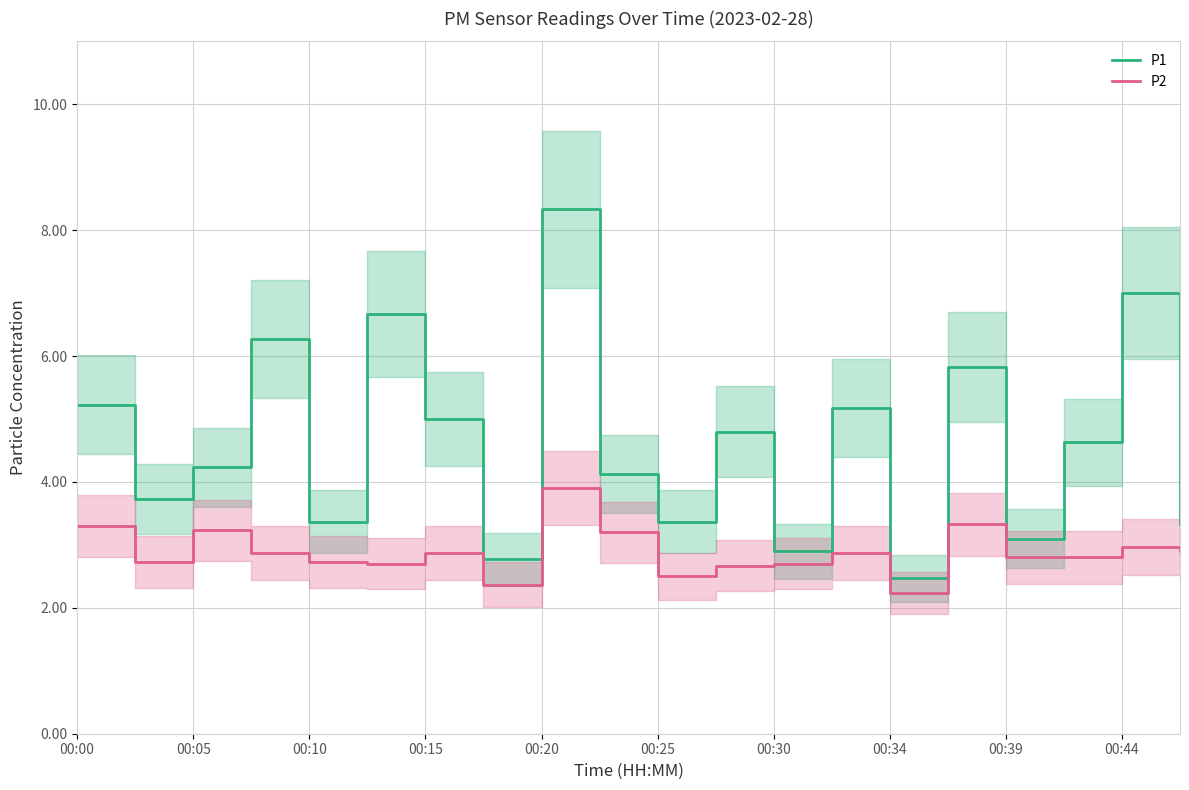

How many data points does each series have?

20